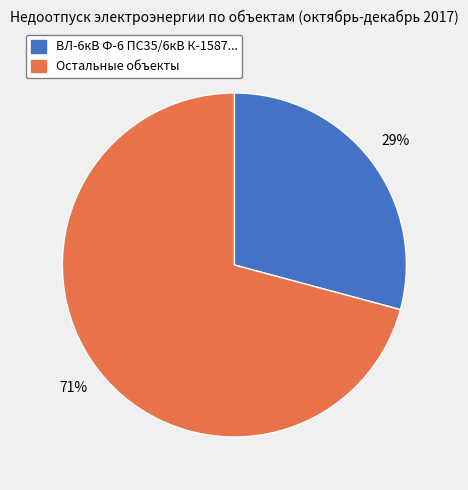

To the nearest percent, what is the average slice percentage?

50%